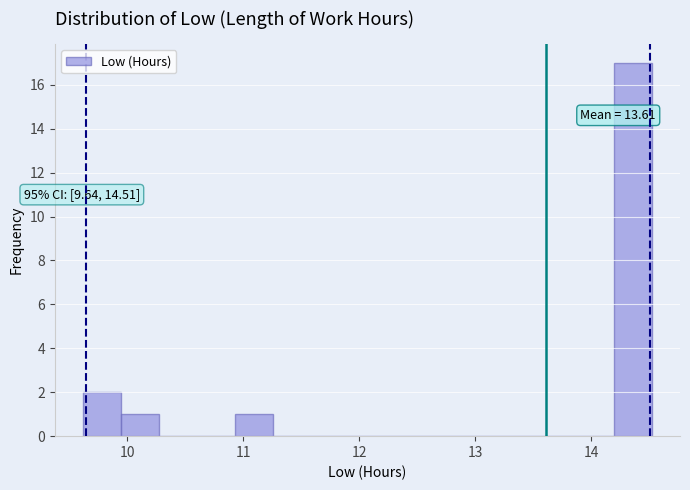

Read against the x-axis, roughly where is the centre of the tallest bar?

14.4